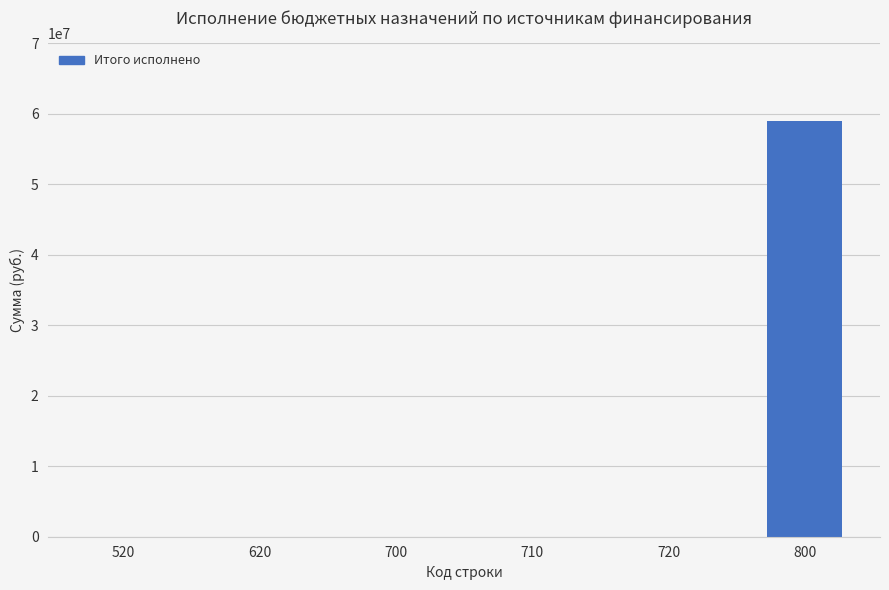

Reading left to right, list all the values displayed in this chart.

0.0	0.0	0.0	0.0	0.0	58995105.8